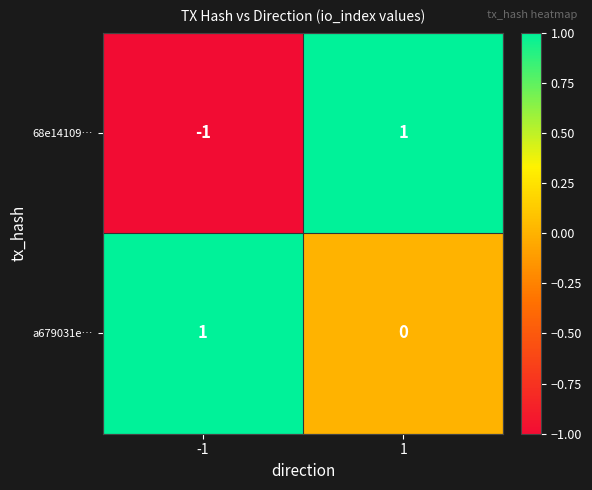

Is it true that 68e14109… equals 1 at 1?

True